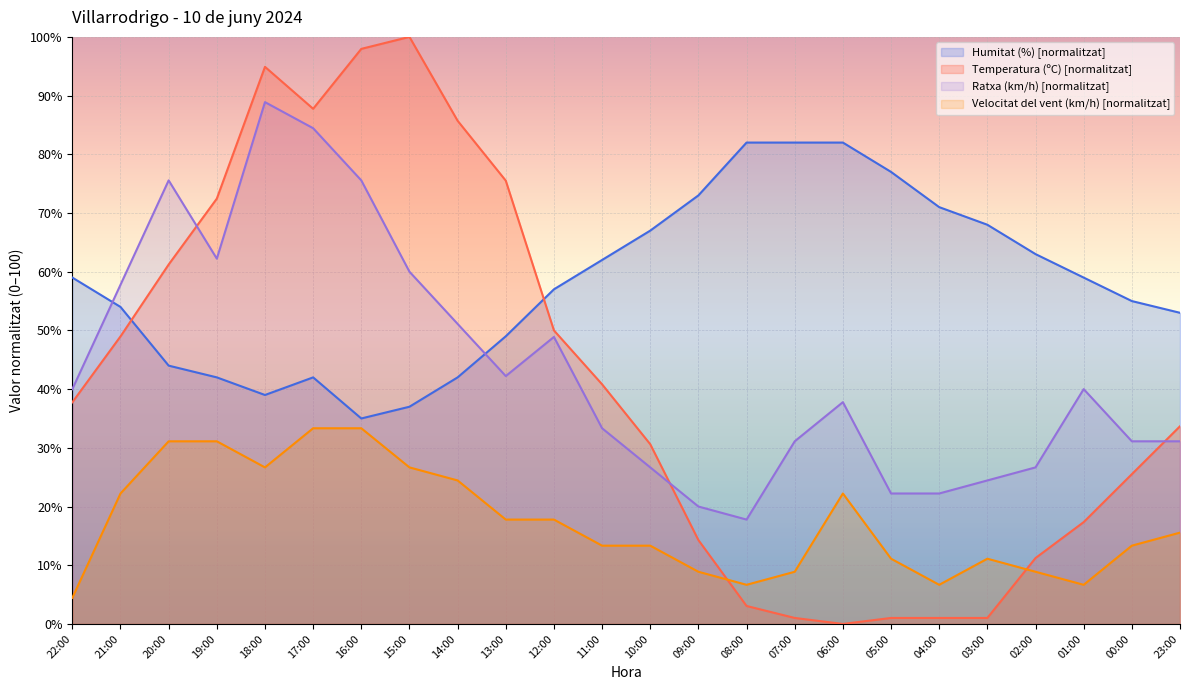

Where is Ratxa (km/h) nearest to the value 53?

14:00